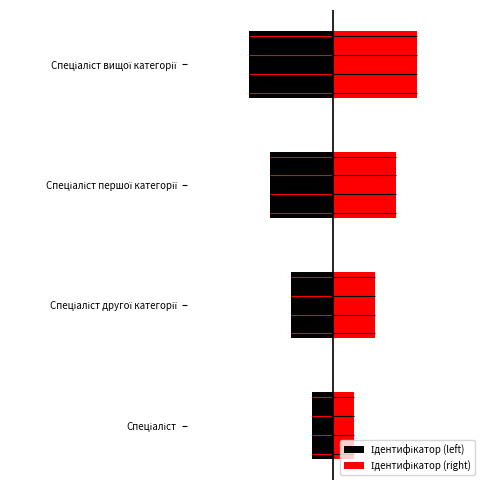

List the labels in order of value, smallest first.

Спеціаліст, Спеціаліст другої категорії, Спеціаліст першої категорії, Спеціаліст вищої категорії